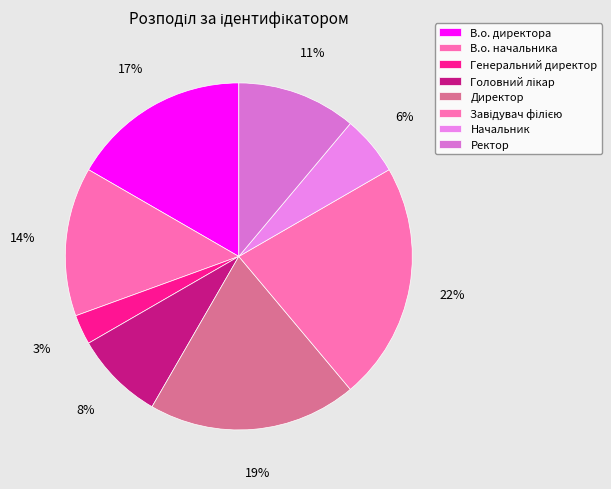

Which slice is the smallest?

Генеральний директор